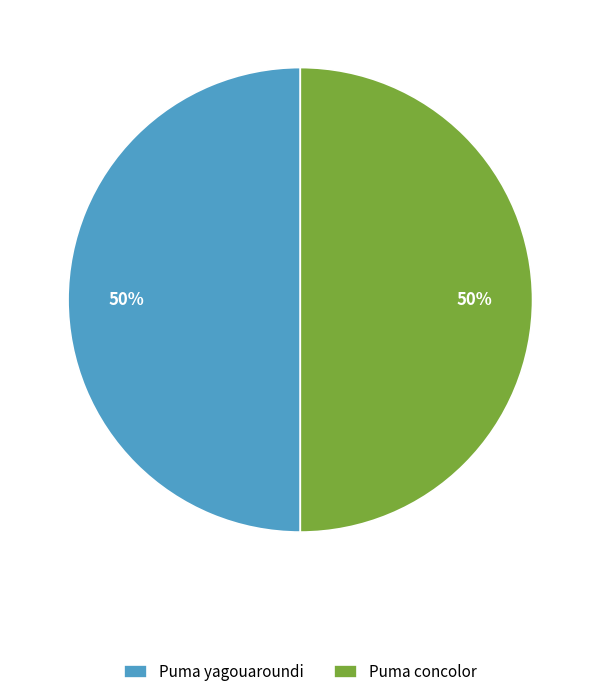

Combined, do Puma concolor and Puma yagouaroundi account for over 50%?

Yes